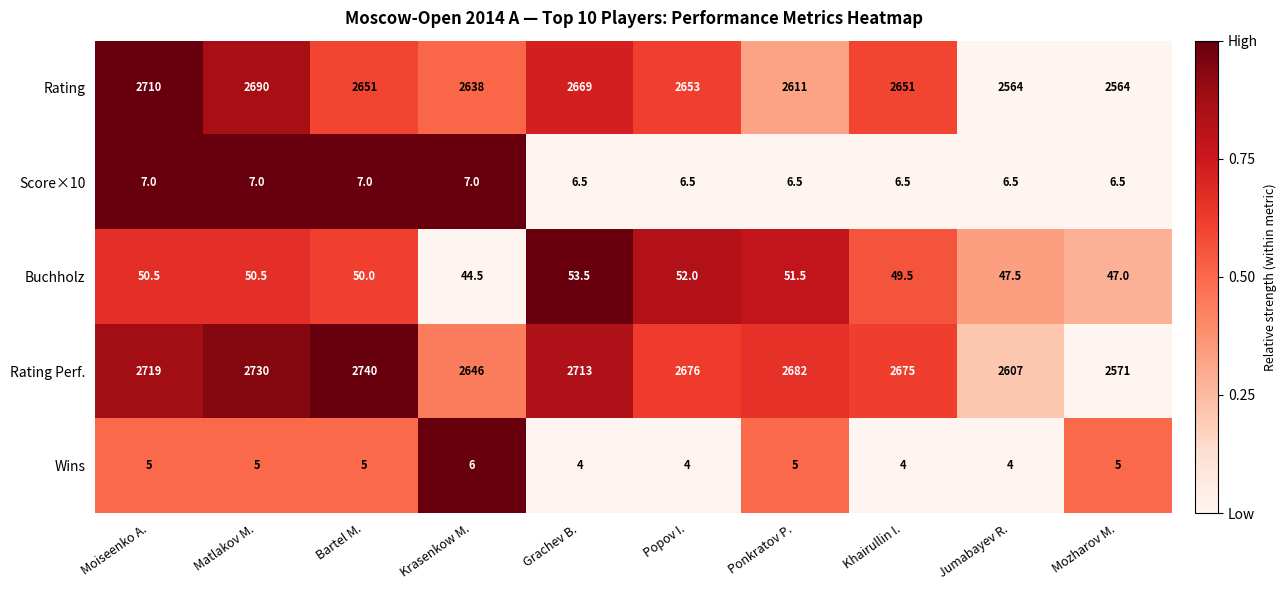

At Matlakov M., list the series in order from smallest to largest.

Wins, Score×10, Buchholz, Rating, Rating Perf.